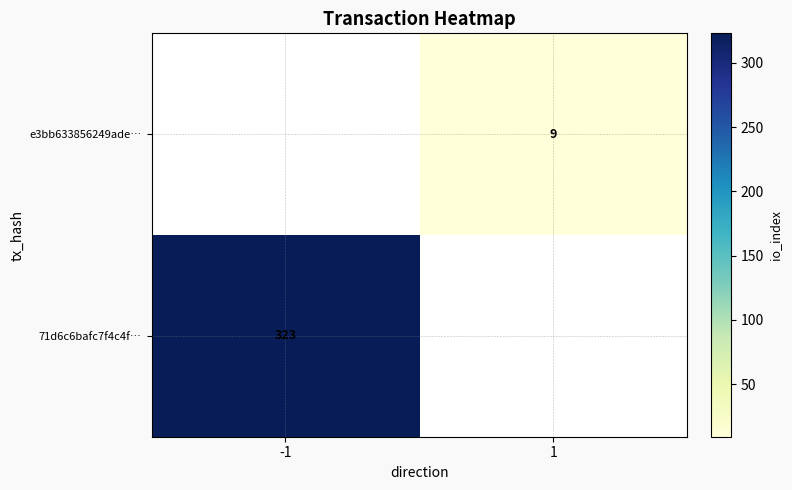

Is it true that e3bb633856249ade… equals 9 at 1?

True